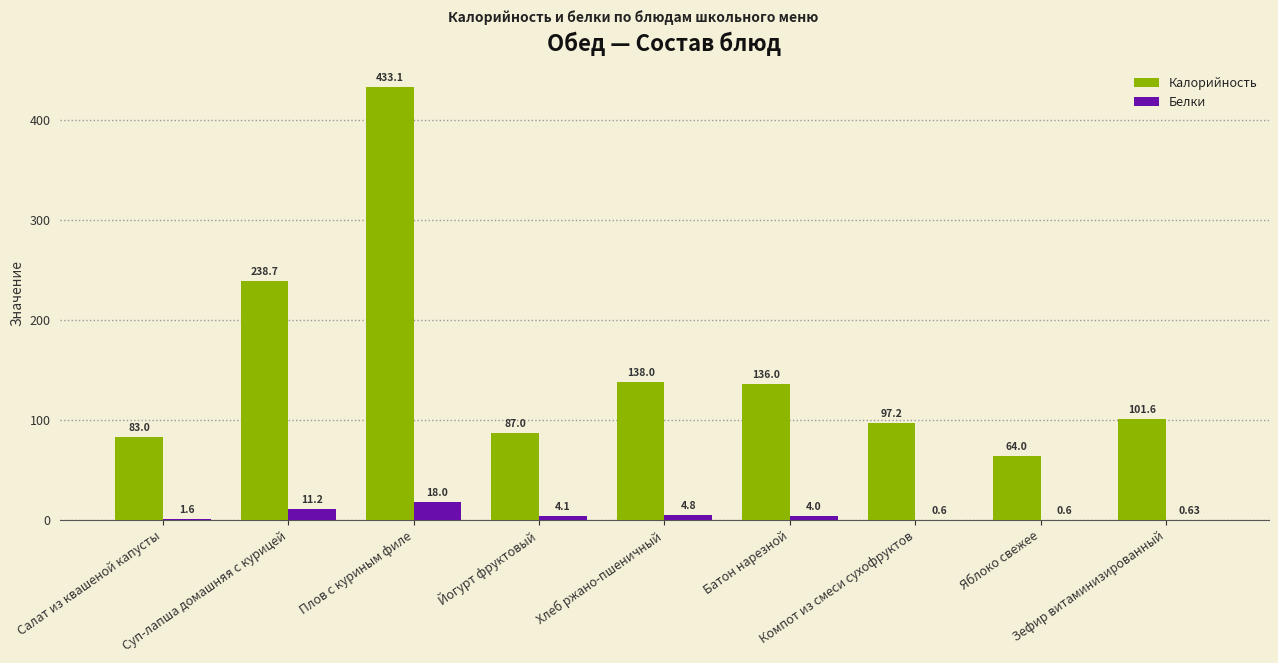

What is the sum of all Белки values?

45.5